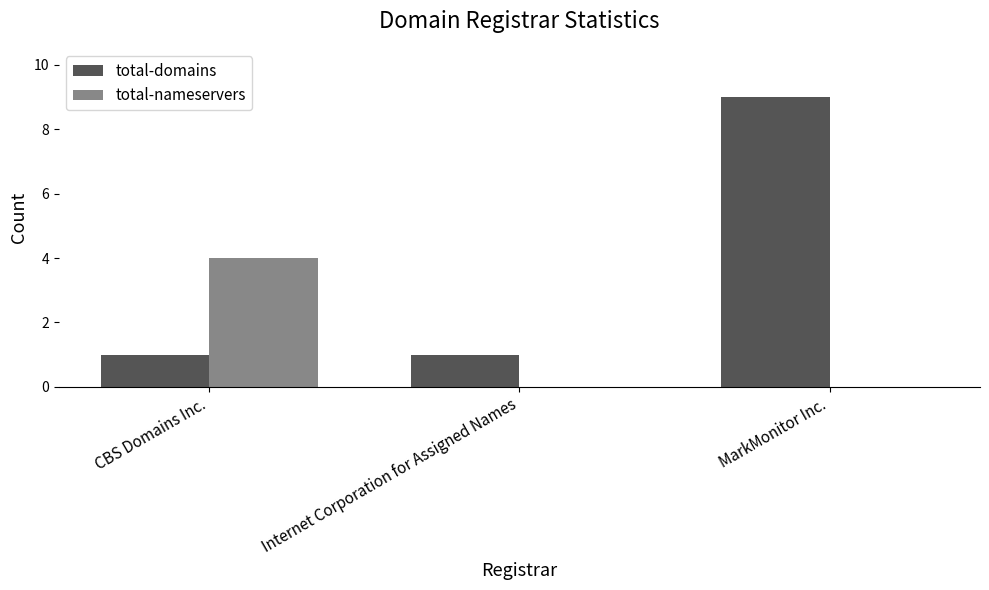

Reading right to left, extract all data points from this chart.

total-domains: 9	1	1
total-nameservers: 0	0	4